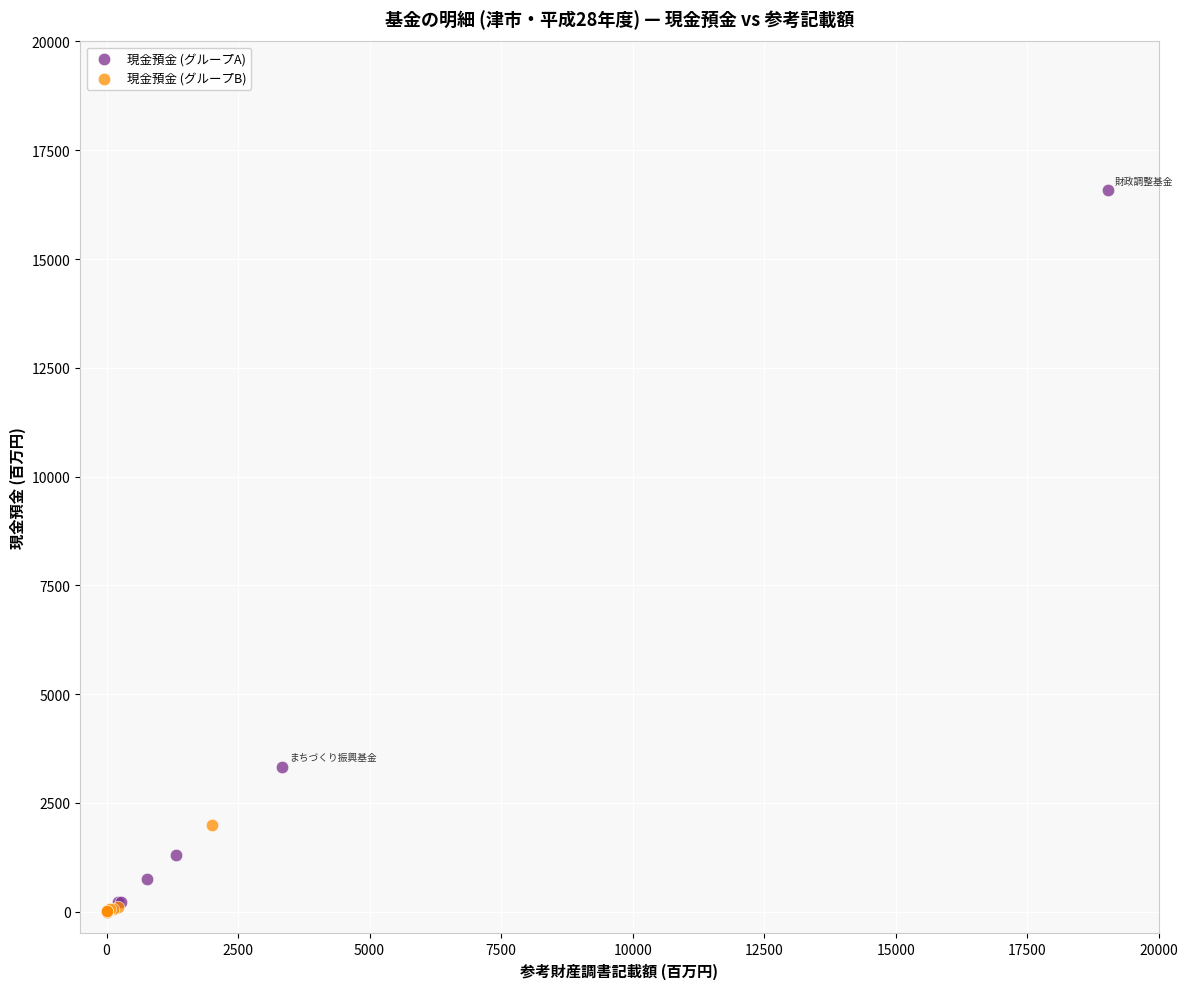

Which series reaches the maximum Y coordinate?

現金預金 (グループA)